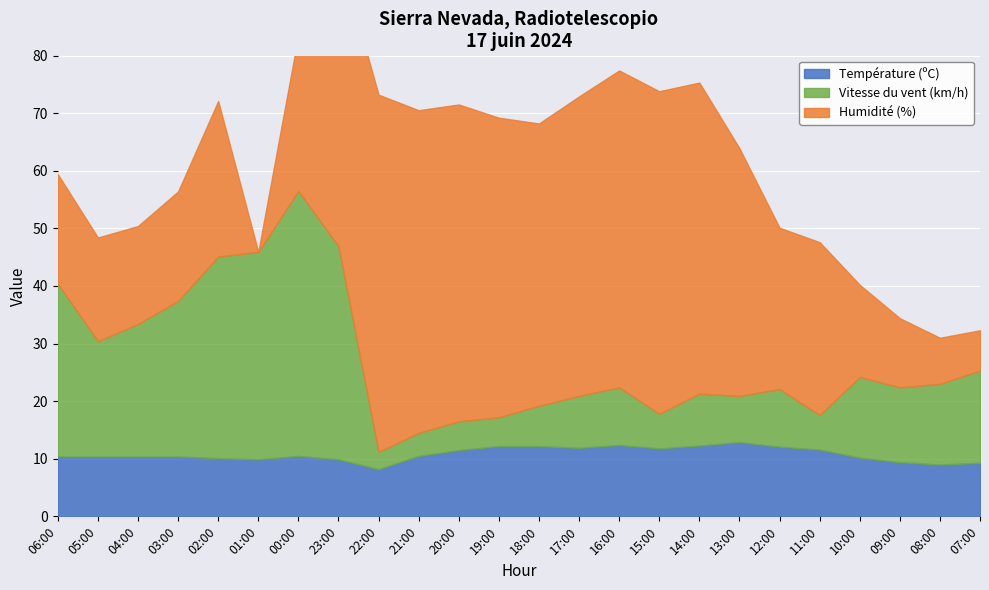

At which label is Vitesse du vent (km/h) closest to 24?

04:00